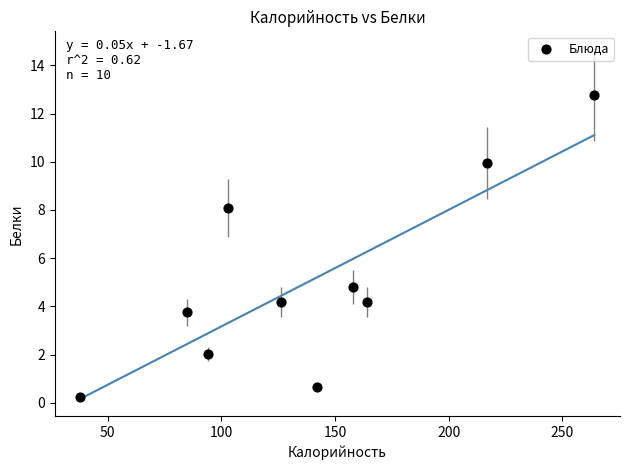

What is the range of X values (max minus min)?

226.0